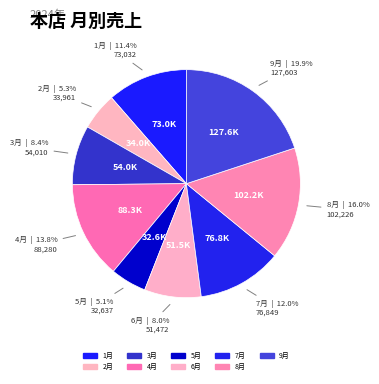

How many segments does this pie chart have?

9